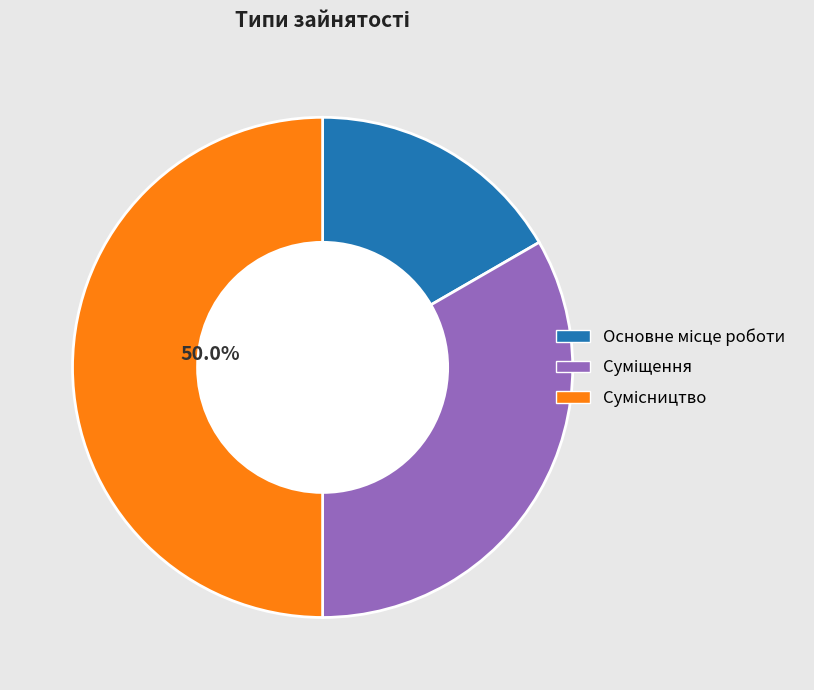

Count the number of slices in the pie.

3